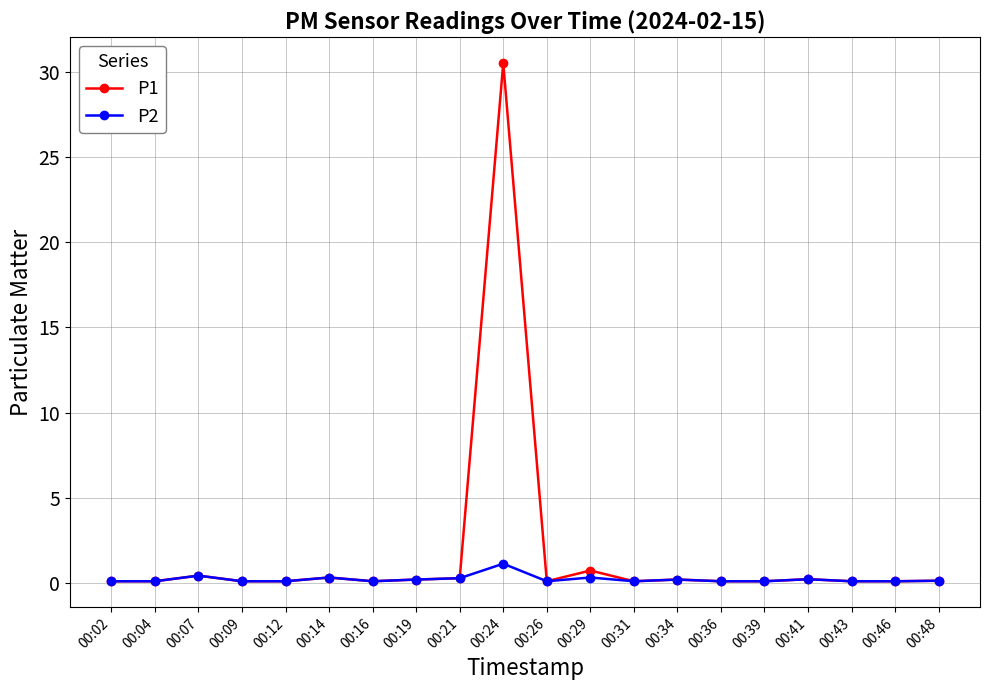

List the series in order of their overall mean, highest first.

P1, P2